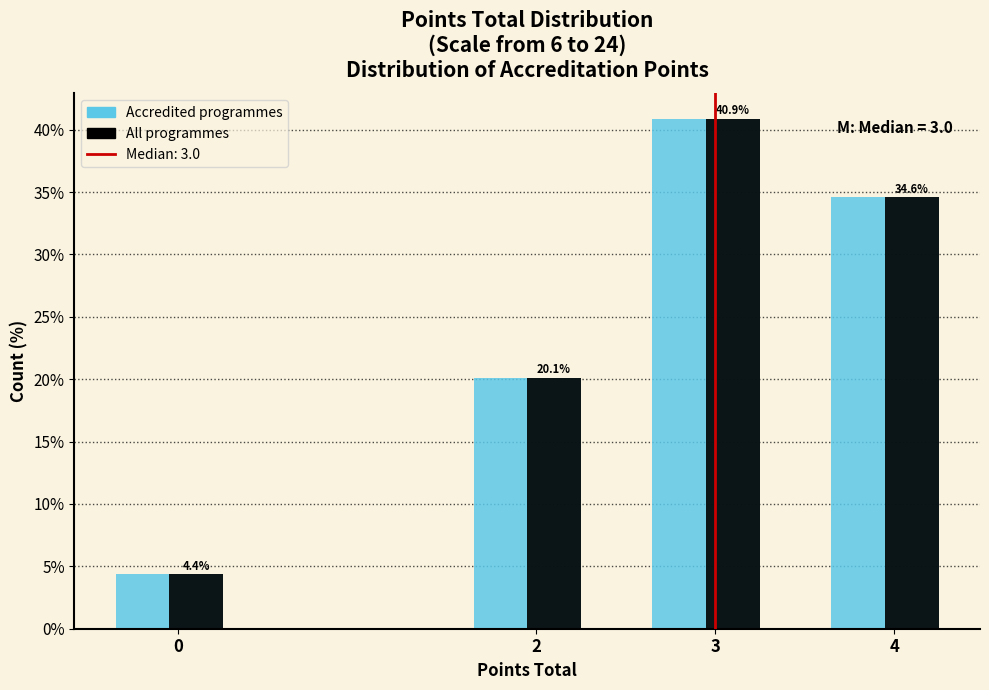

Where does the All programmes series first go above 34?

3